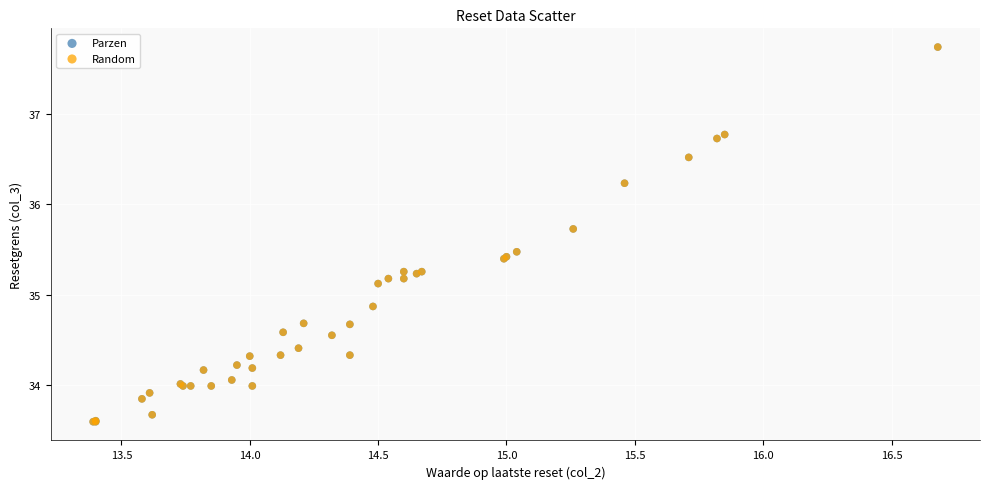

What are all the series names shown in the legend?

Parzen, Random